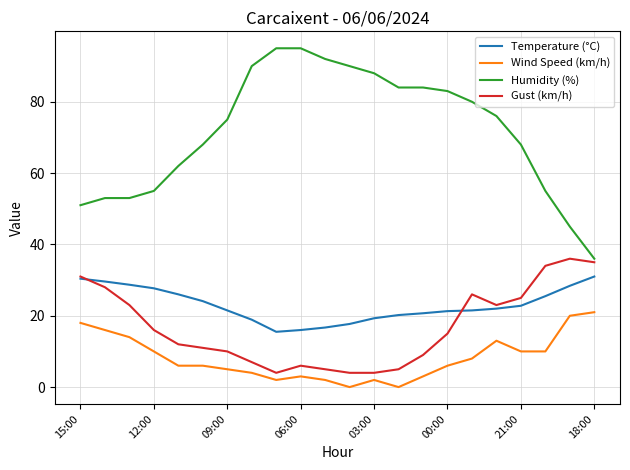

What is the minimum value for Gust (km/h)?

4.0